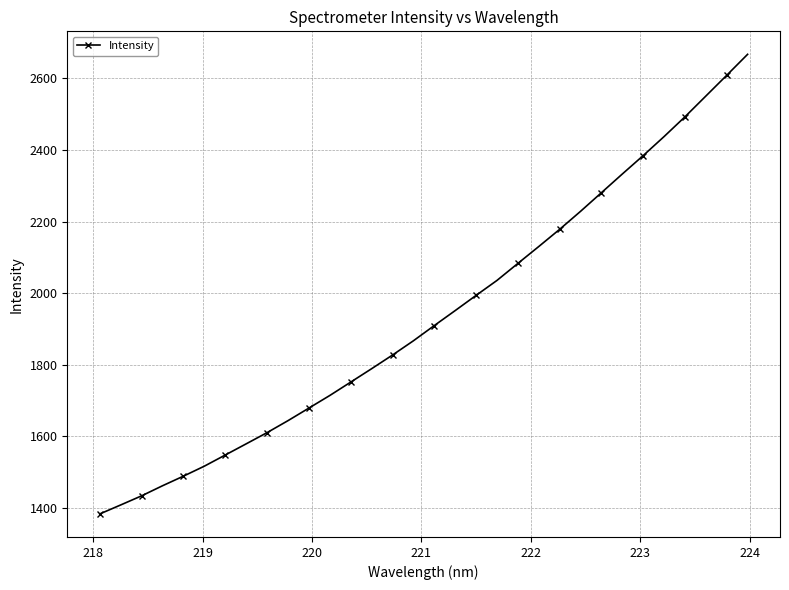

Count the number of data series in this chart.

1